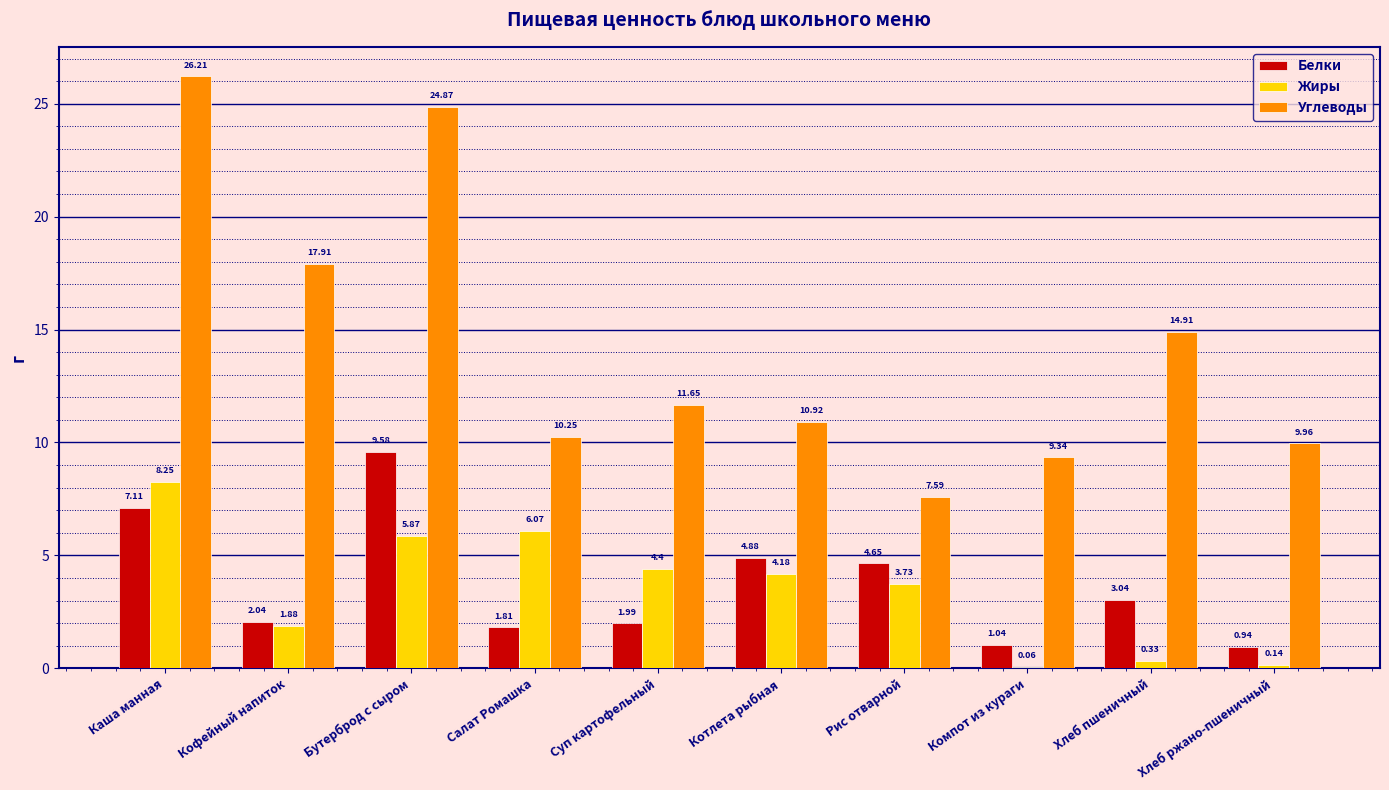

What is the sum of the Жиры values at Кофейный напиток and Суп картофельный?

6.3